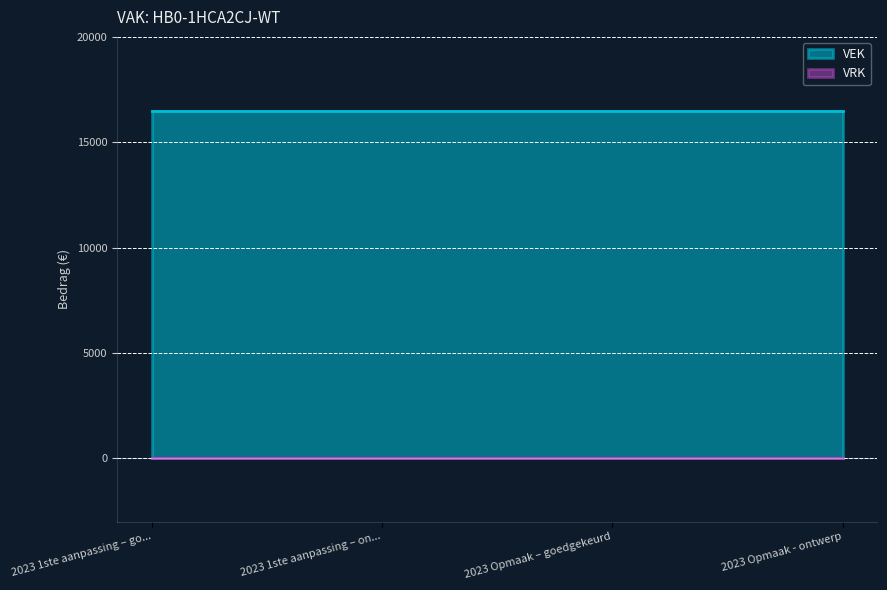

True or false: VRK has more than 2 points higher than both neighbors.

False